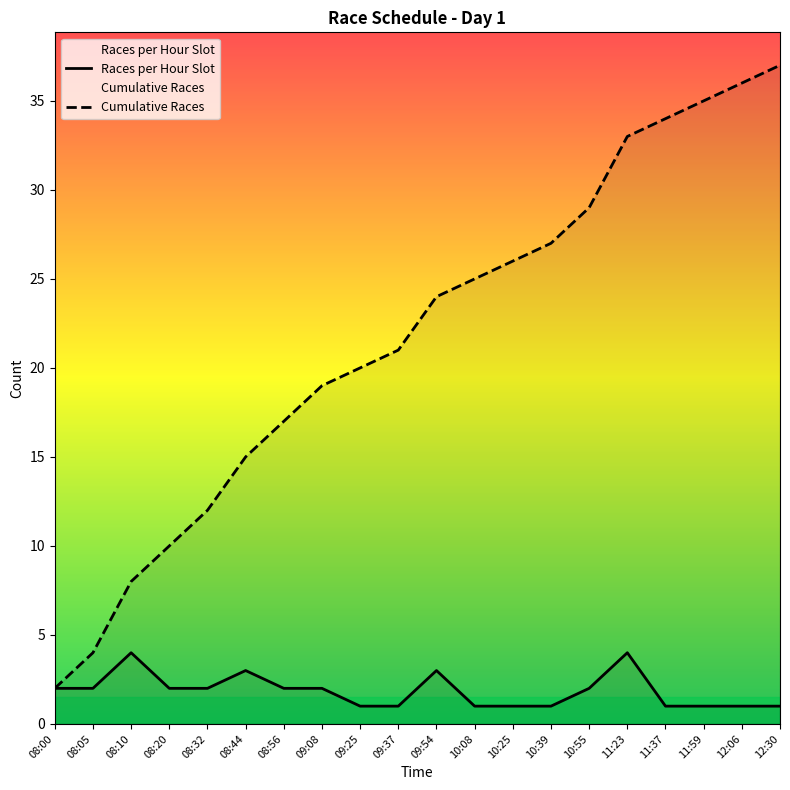

Is the value of Cumulative Races at 08:00 greater than the value of Races per Hour Slot at 10:08?

Yes